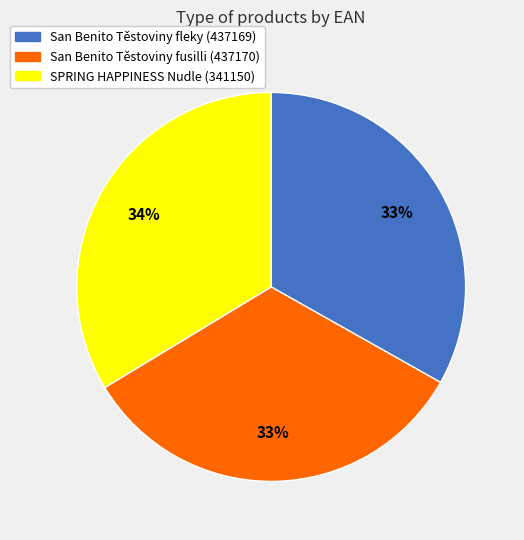

Does any single category account for the majority?

No